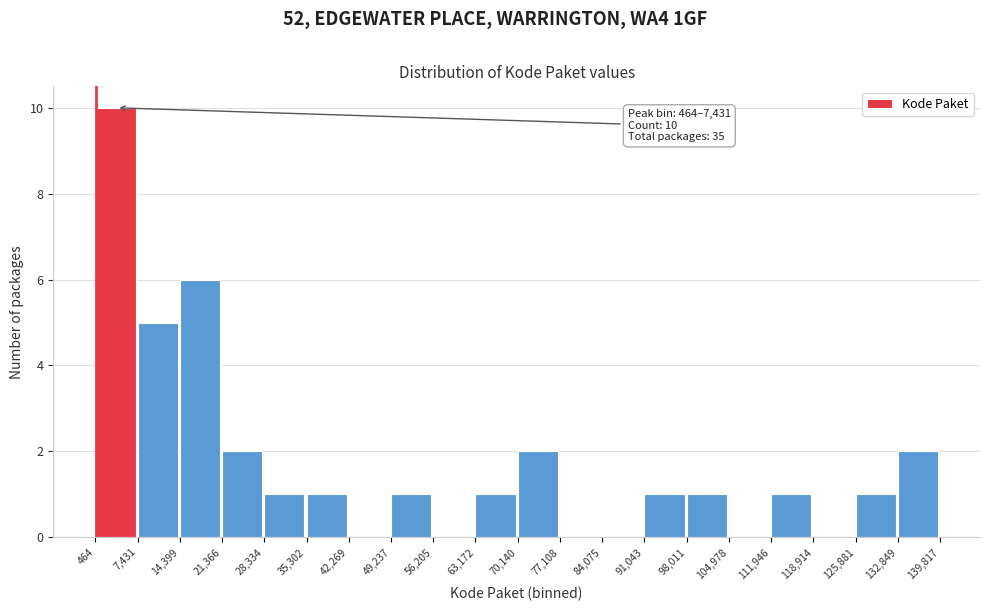

Which range on the x-axis has the tallest bar?

464 to 7,431